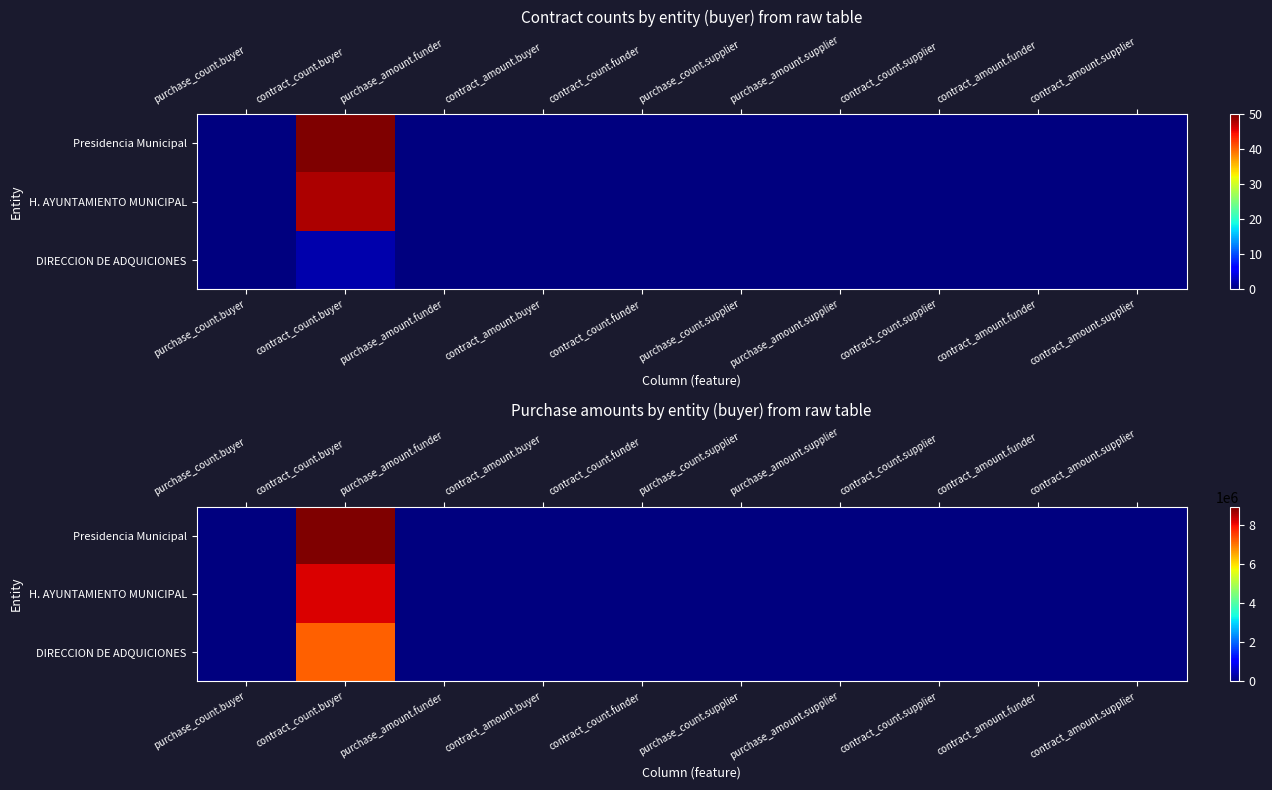

At which category is the sum across all series the highest?

contract_count.buyer